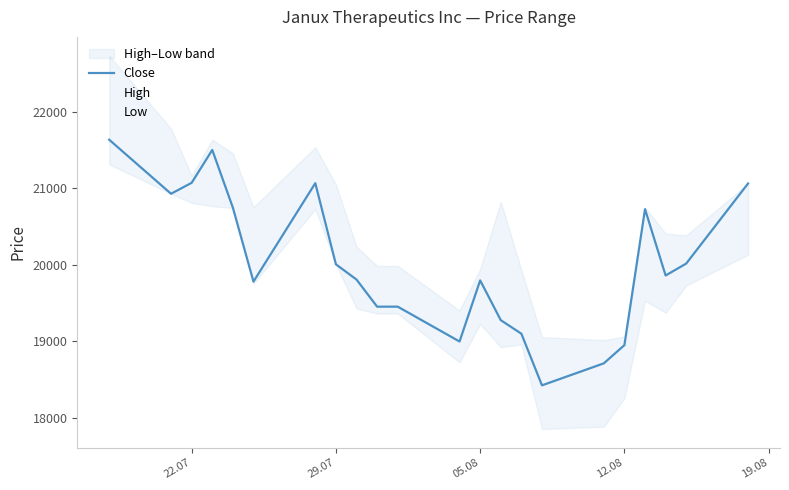

What is the lowest value of the Low series?

17856